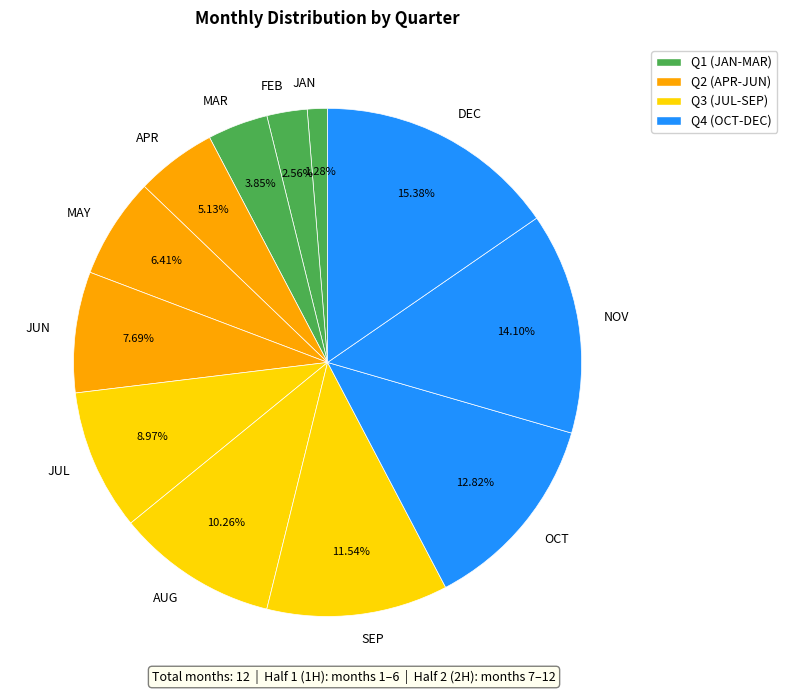

Does MAY account for over 50% of the chart?

No